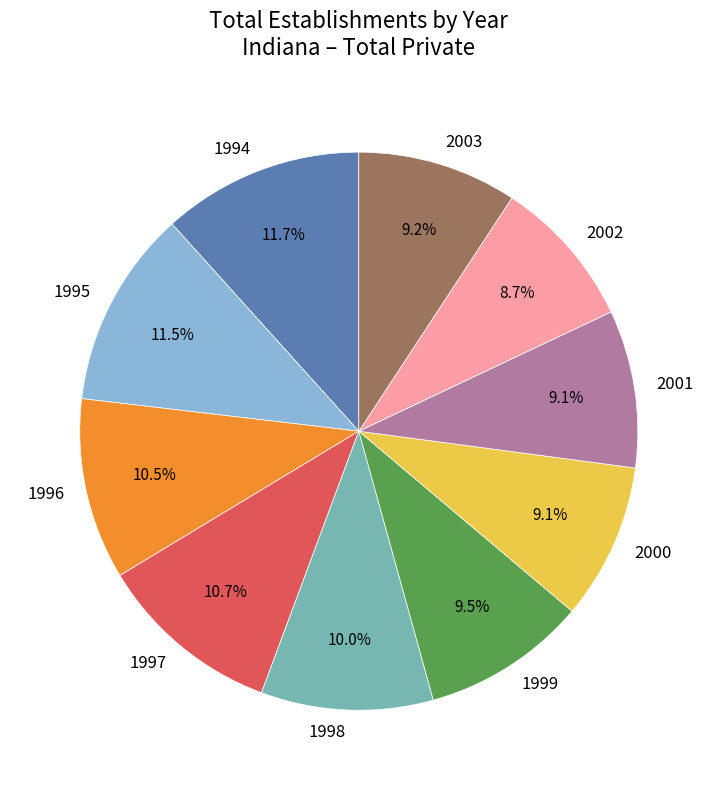

Does 2003 represent more than half of the total?

No